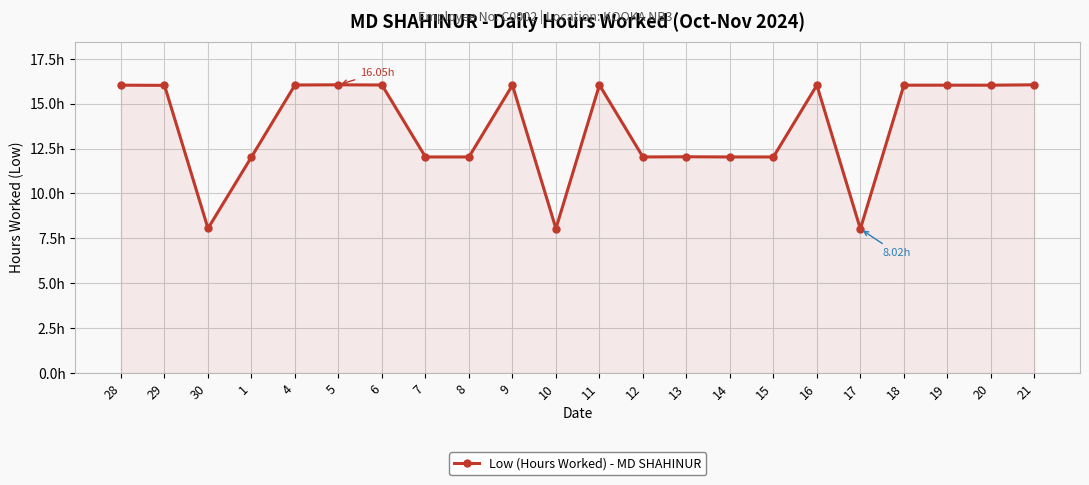

What is the value of the 11th point from the left?

8.0